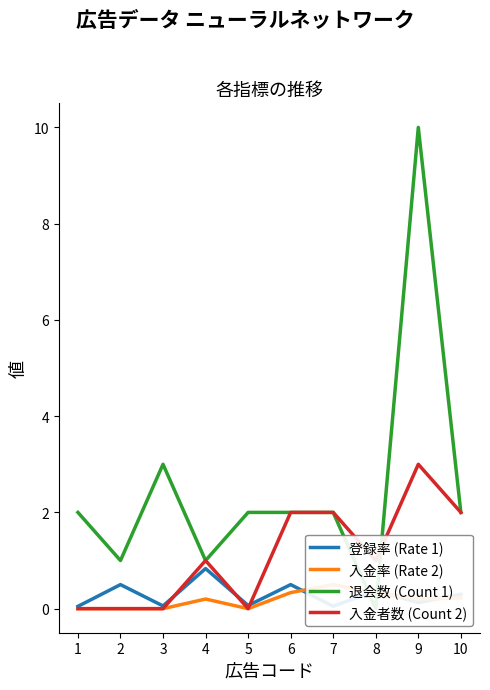

At which category does 登録率 (Rate 1) reach its first local peak?

2